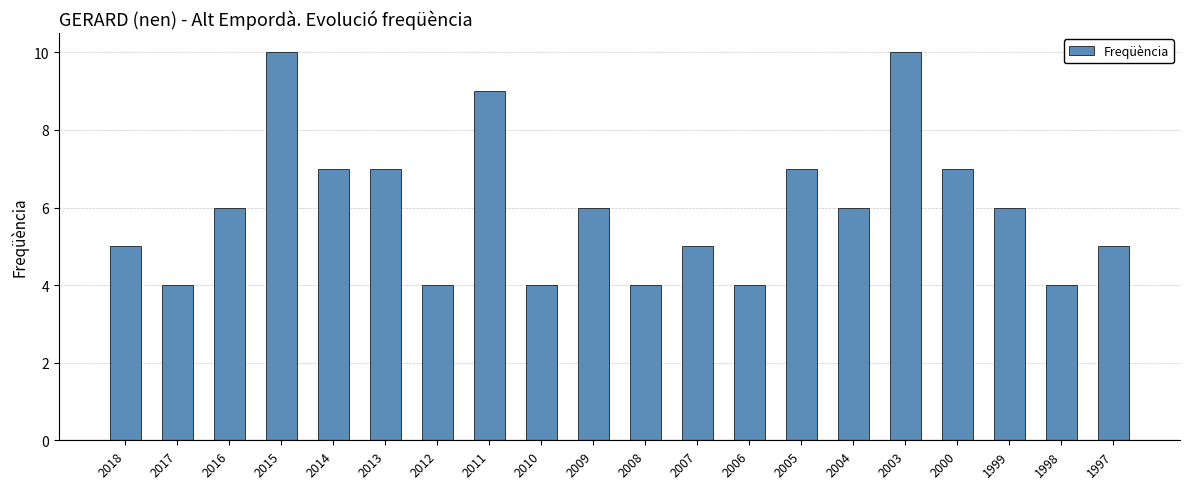

Reading left to right, what are all the values shown in this chart?

5	4	6	10	7	7	4	9	4	6	4	5	4	7	6	10	7	6	4	5